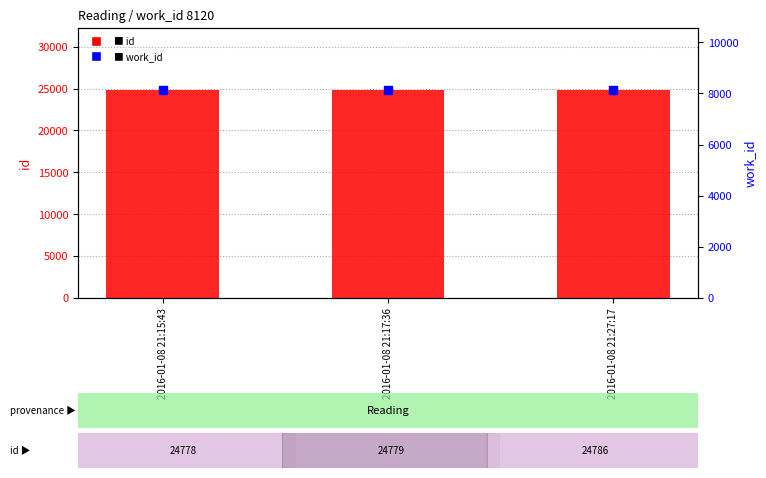

Which series has the largest total across all categories?

id